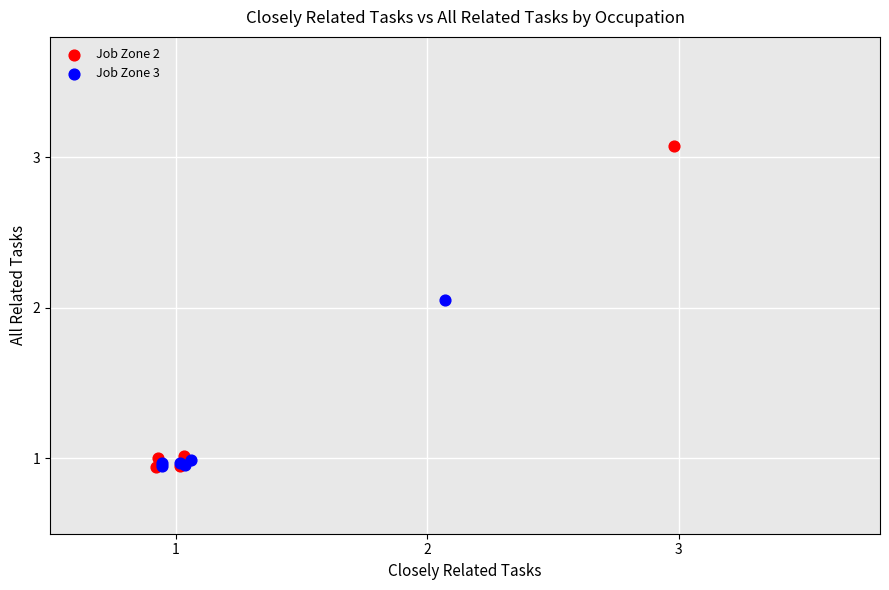

What are all the series names shown in the legend?

Job Zone 2, Job Zone 3